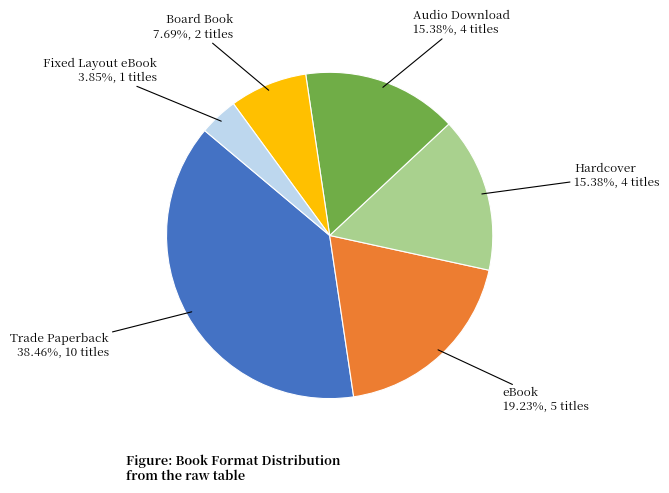

Is it true that Trade Paperback is 38% of the pie?

True